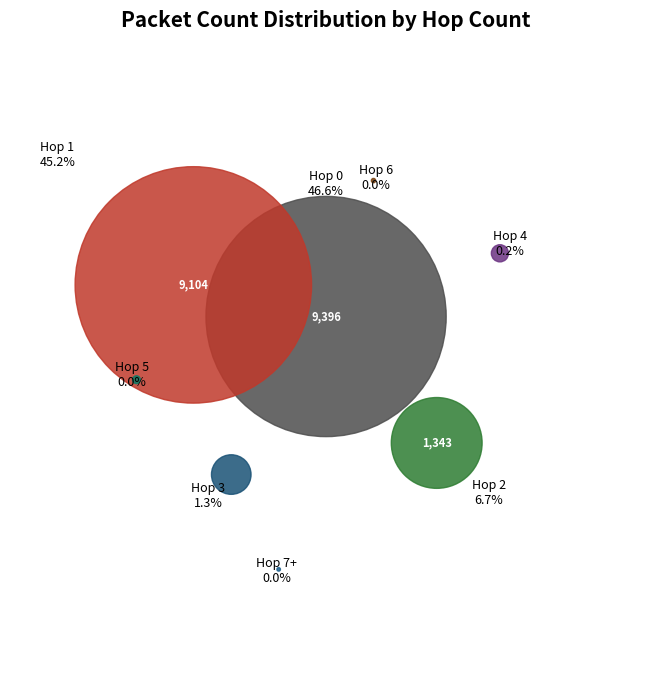

To the nearest percent, what is the difference between the largest and smallest slice percentages?

47%